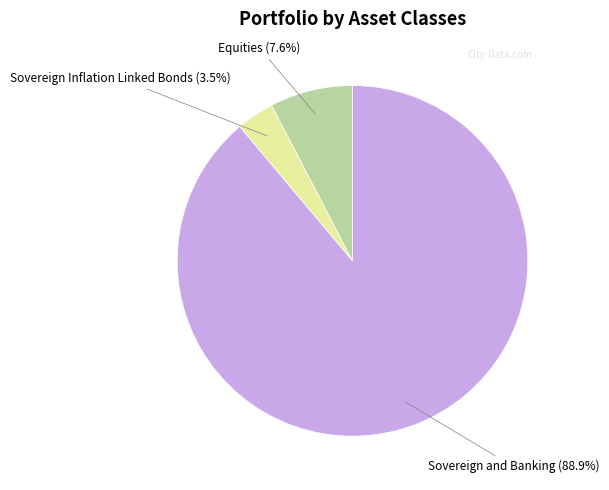

Is there a majority slice in this chart?

Yes